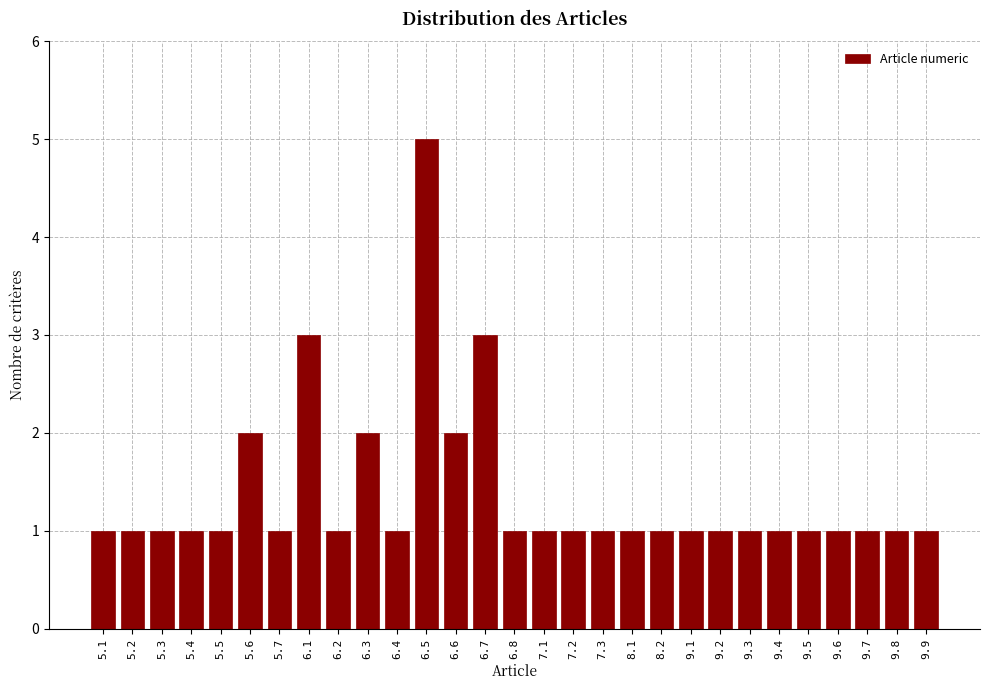

Reading right to left, extract all data points from this chart.

9.9=1	9.8=1	9.7=1	9.6=1	9.5=1	9.4=1	9.3=1	9.2=1	9.1=1	8.2=1	8.1=1	7.3=1	7.2=1	7.1=1	6.8=1	6.7=3	6.6=2	6.5=5	6.4=1	6.3=2	6.2=1	6.1=3	5.7=1	5.6=2	5.5=1	5.4=1	5.3=1	5.2=1	5.1=1